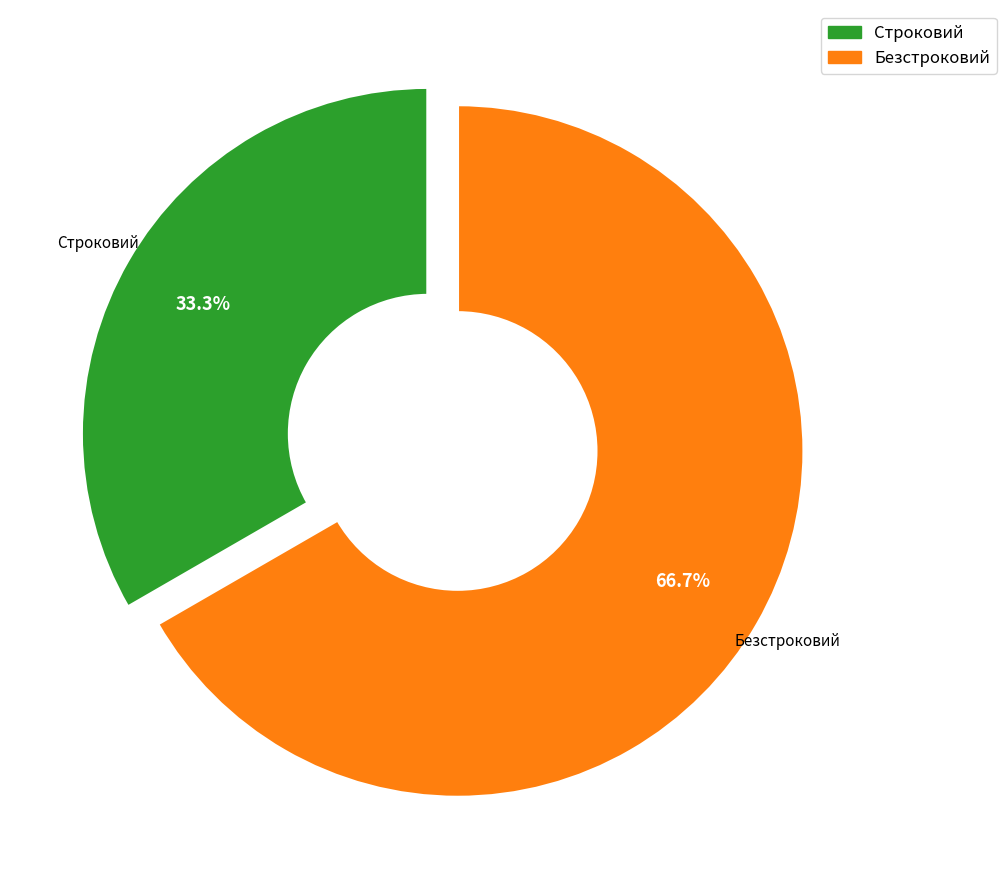

Do Строковий and Безстроковий together represent more than half of the pie?

Yes